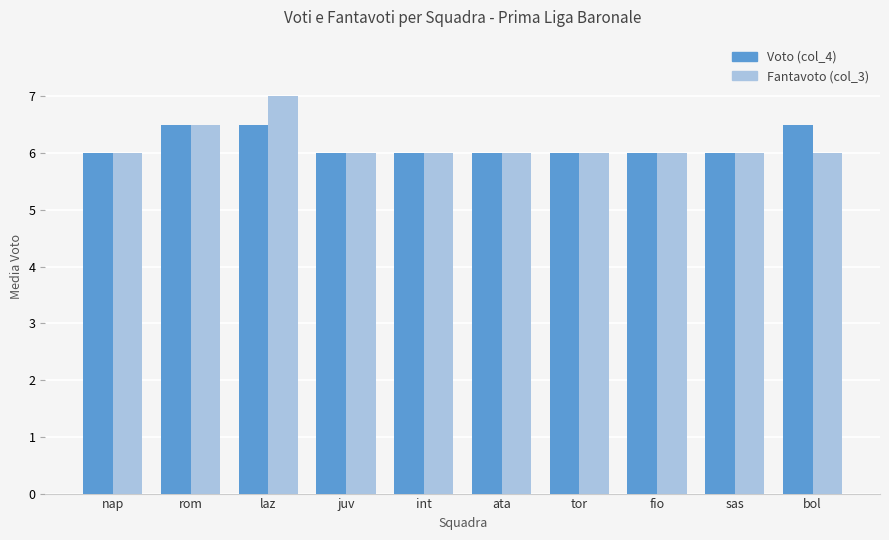

What is the value of the Voto (col_4) bar at the 1st from the left?

6.0